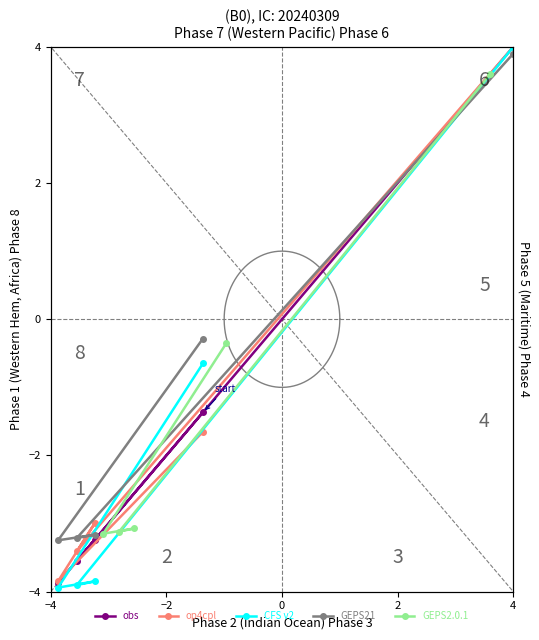

What is the average value of the GEPS2.0.1 series?

-1.2